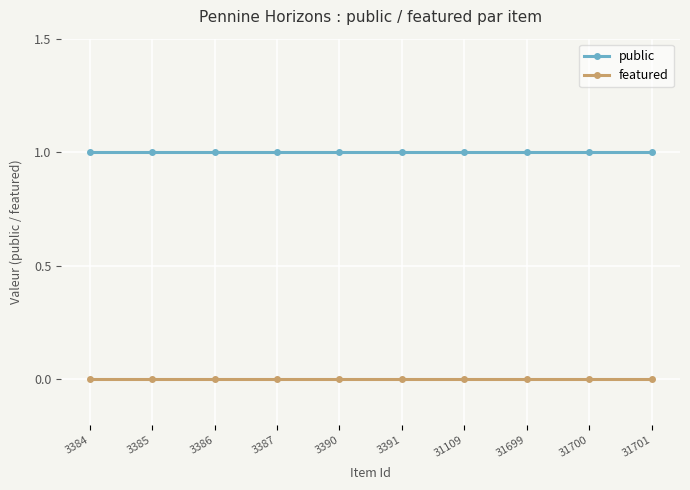

Does the chart have visible grid lines?

Yes